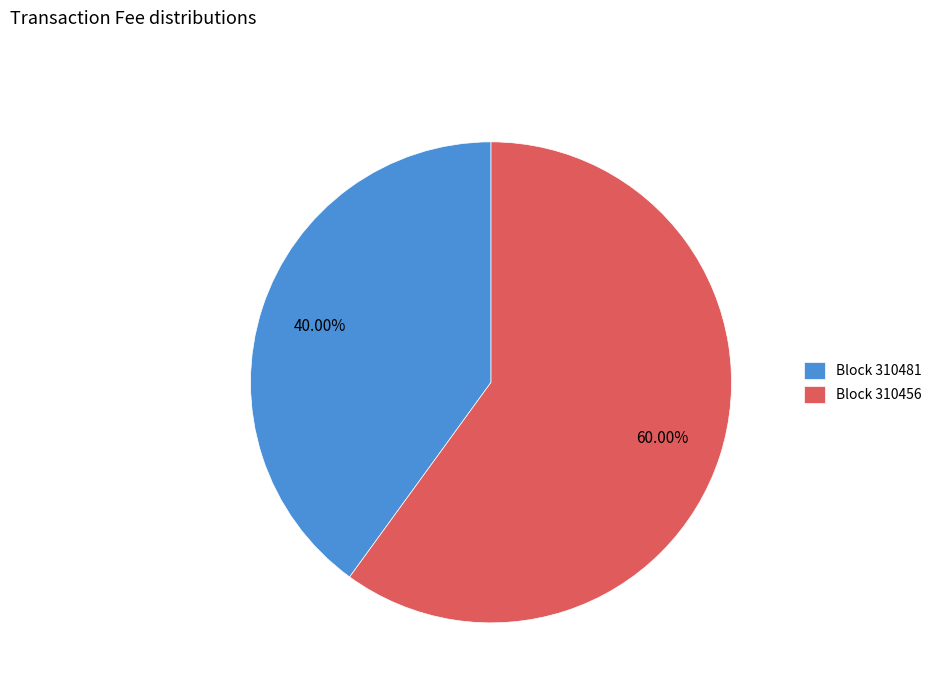

What is the majority slice?

Block 310456